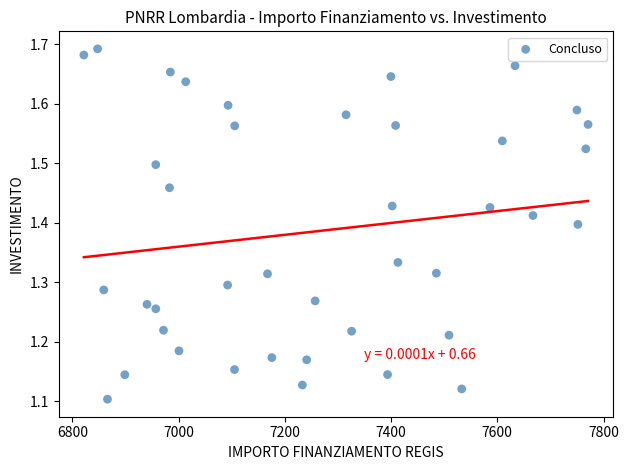

What is the range of X values (max minus min)?

949.3